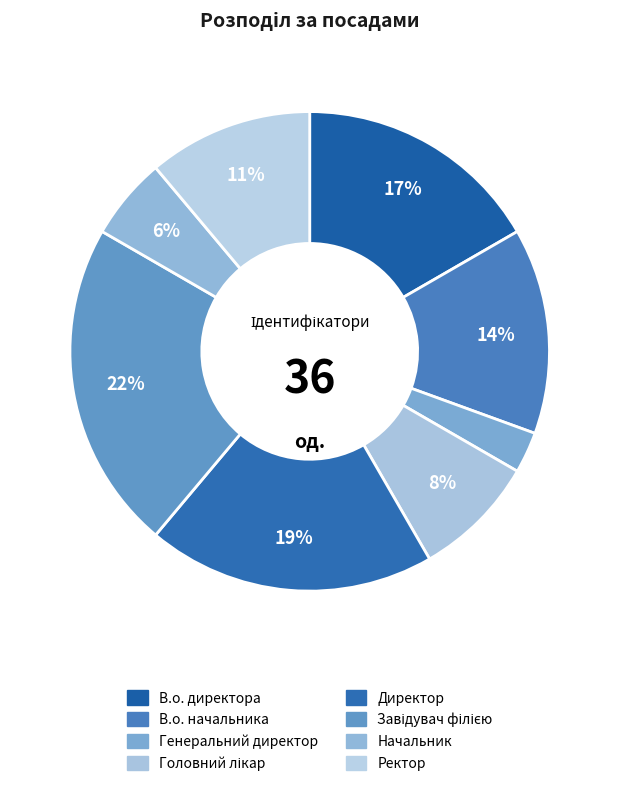

Which slice is the smallest?

Генеральний директор